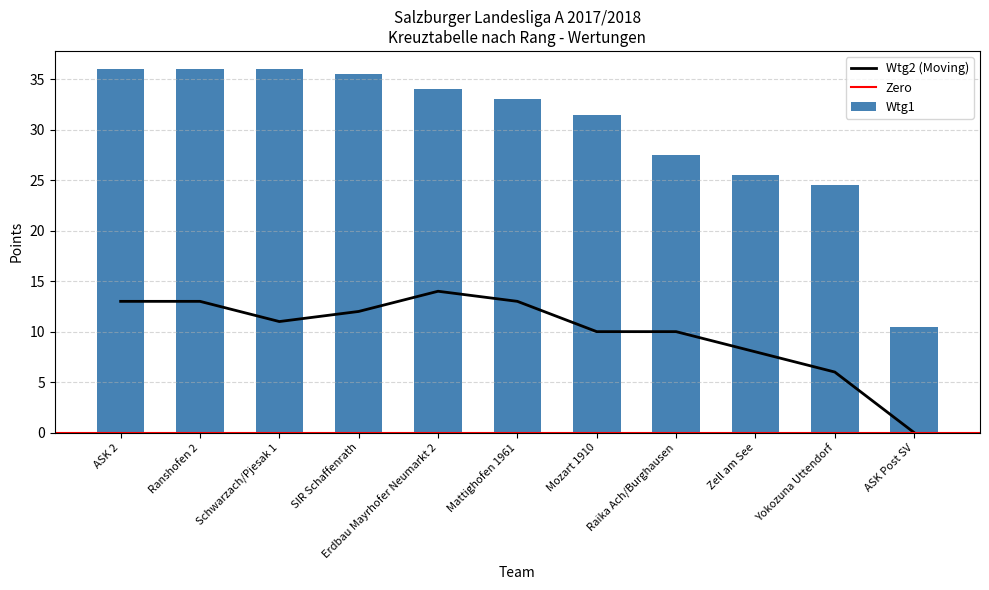

What is the approximate value of Wtg1 at ASK Post SV?

10.5